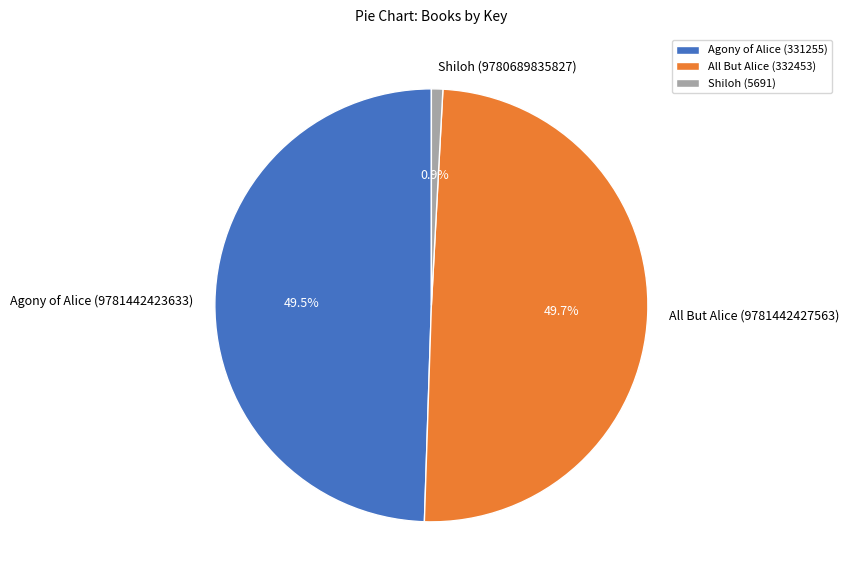

Between Shiloh (9780689835827) and Agony of Alice (9781442423633), which is larger?

Agony of Alice (9781442423633)